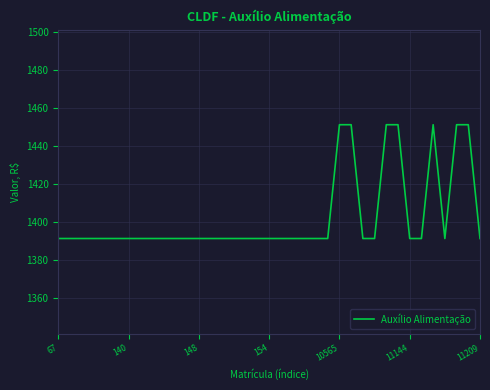

What is the minimum value shown in the chart?

1391.3